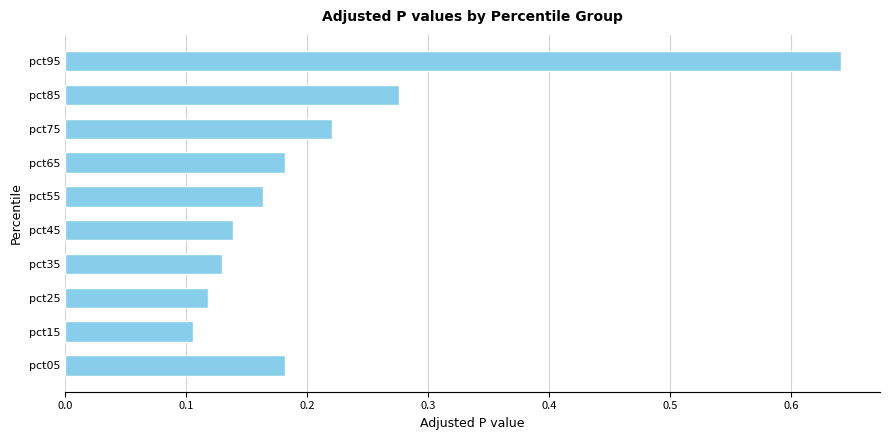

Which label corresponds to the largest value in the chart?

pct95